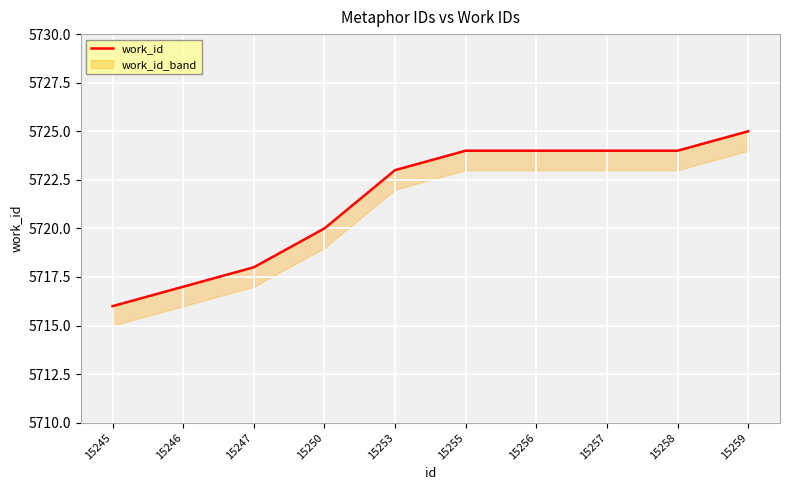

What is the difference between the maximum and minimum values?

9